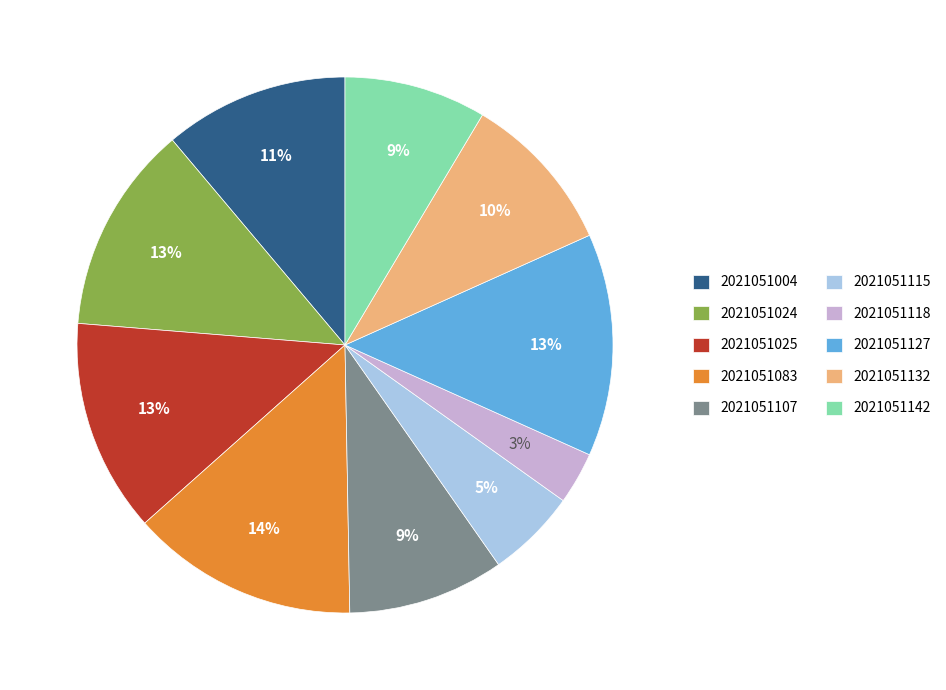

Between 2021051107 and 2021051004, which is larger?

2021051004